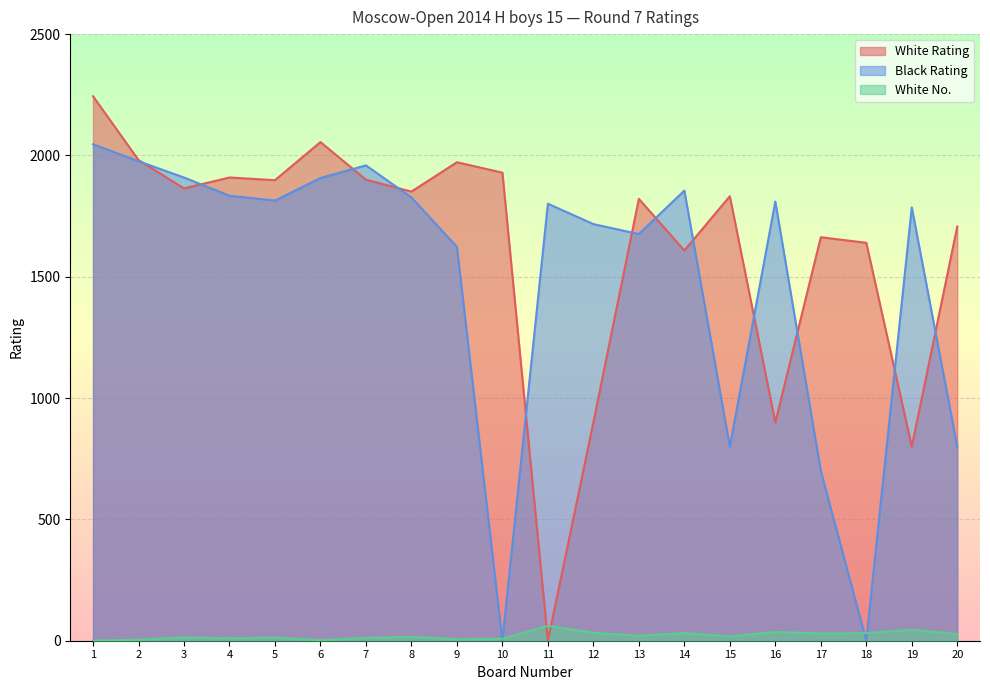

At how many categories does at least one series exceed 1770?

16